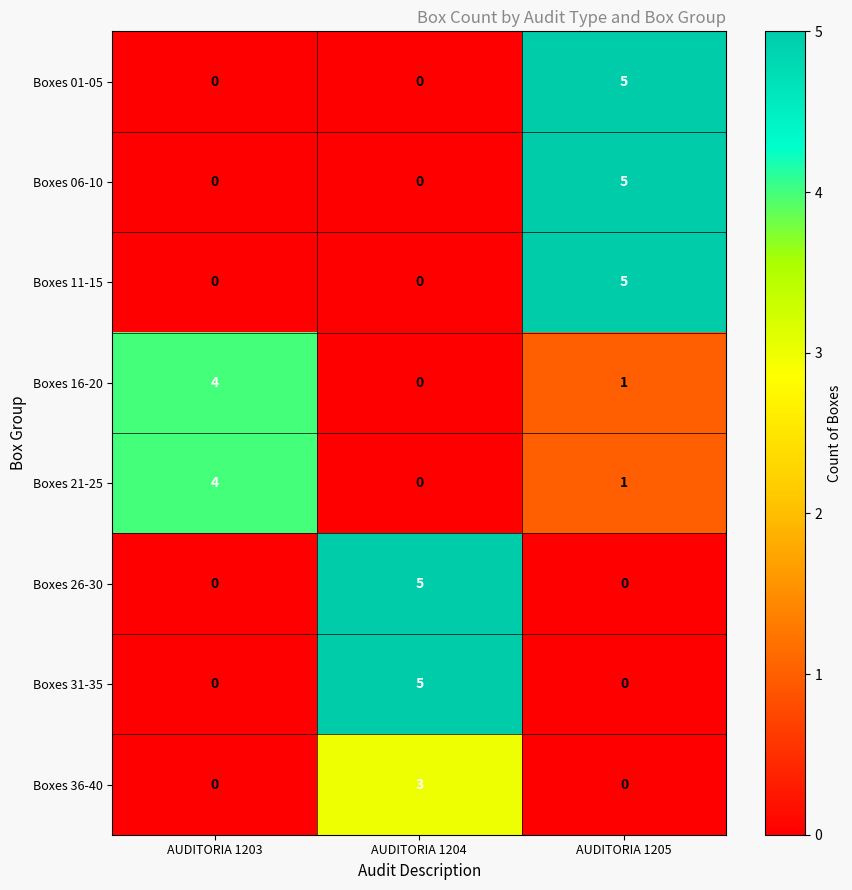

True or false: Boxes 06-10 has a value of 5 at AUDITORIA 1205.

True